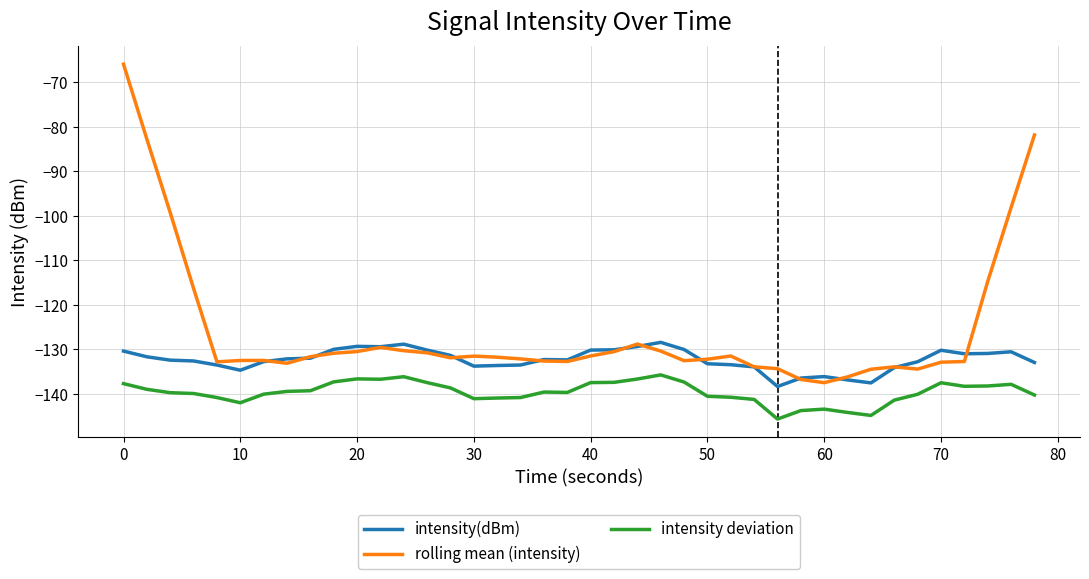

In intensity(dBm), how many points are higher than both neighbors (excluding endpoints)?

7